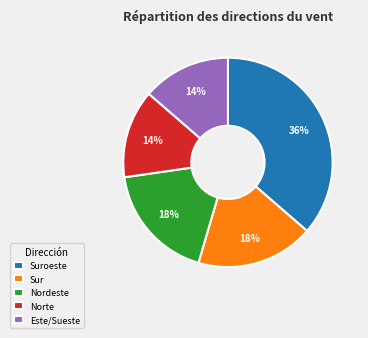

How many slices are in this pie chart?

5